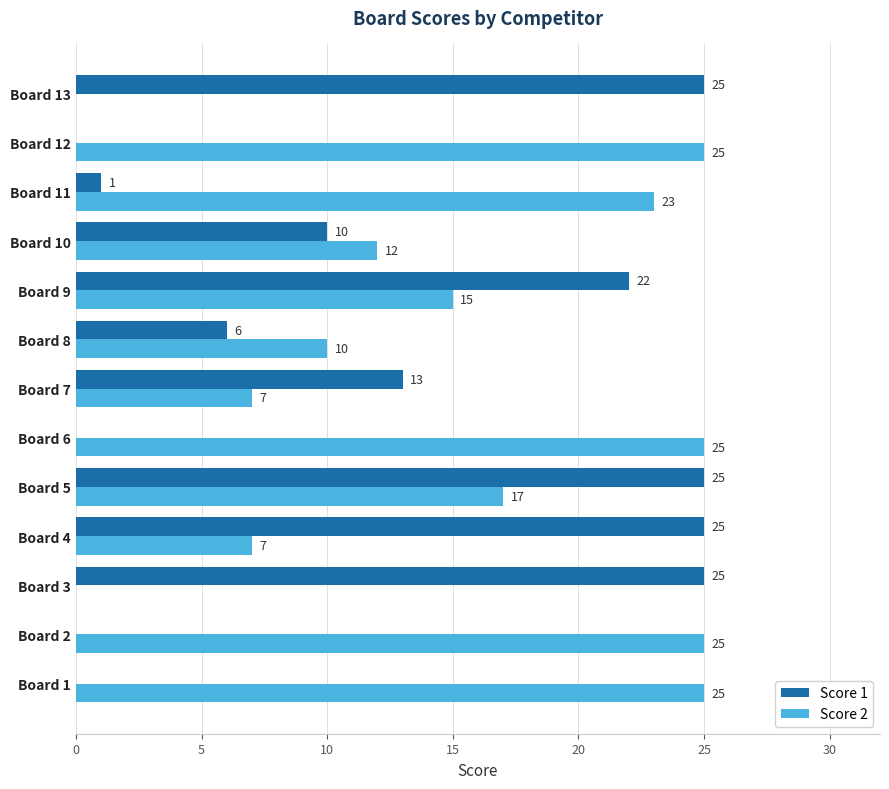

What is the total value across all series at Board 4?

32